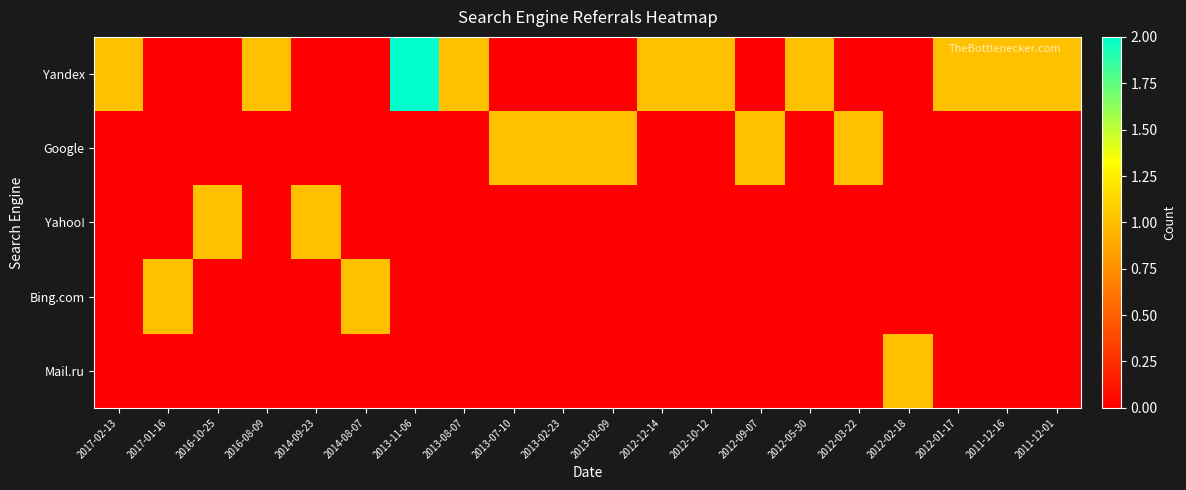

Which category has the highest value across all series?

2013-11-06